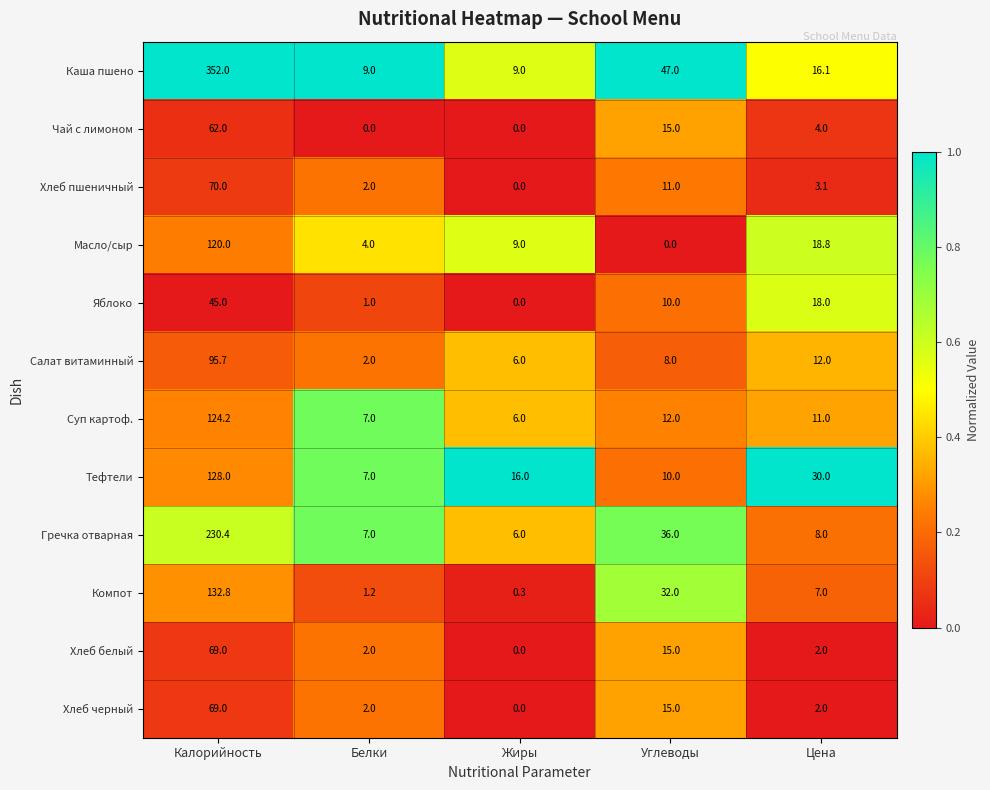

Rank the categories by Салат витаминный value from lowest to highest.

Белки, Жиры, Углеводы, Цена, Калорийность